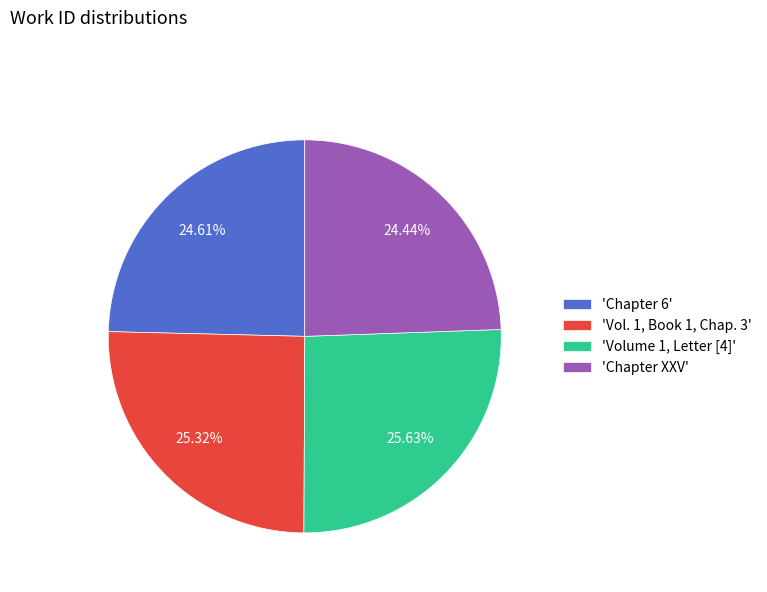

Do 'Vol. 1, Book 1, Chap. 3' and 'Volume 1, Letter [4]' together represent more than half of the pie?

Yes